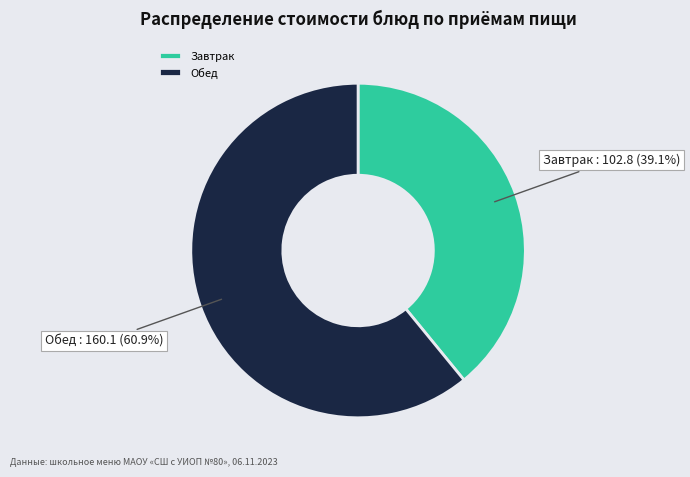

Rank the categories by value from highest to lowest.

Обед, Завтрак